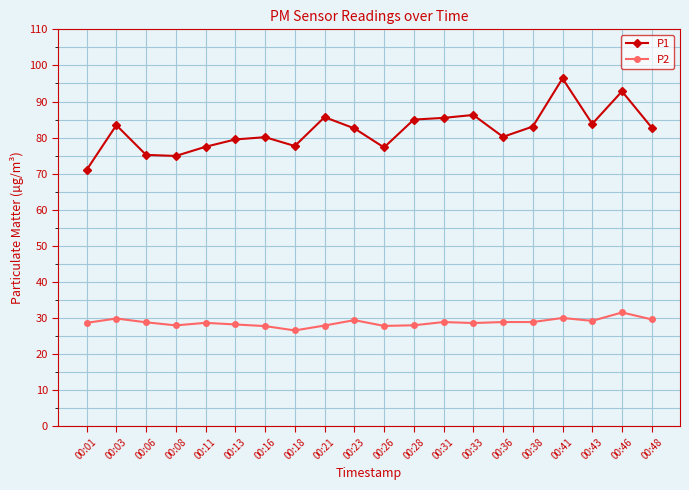

What is the value of the P1 point at the 9th from the left?

85.7